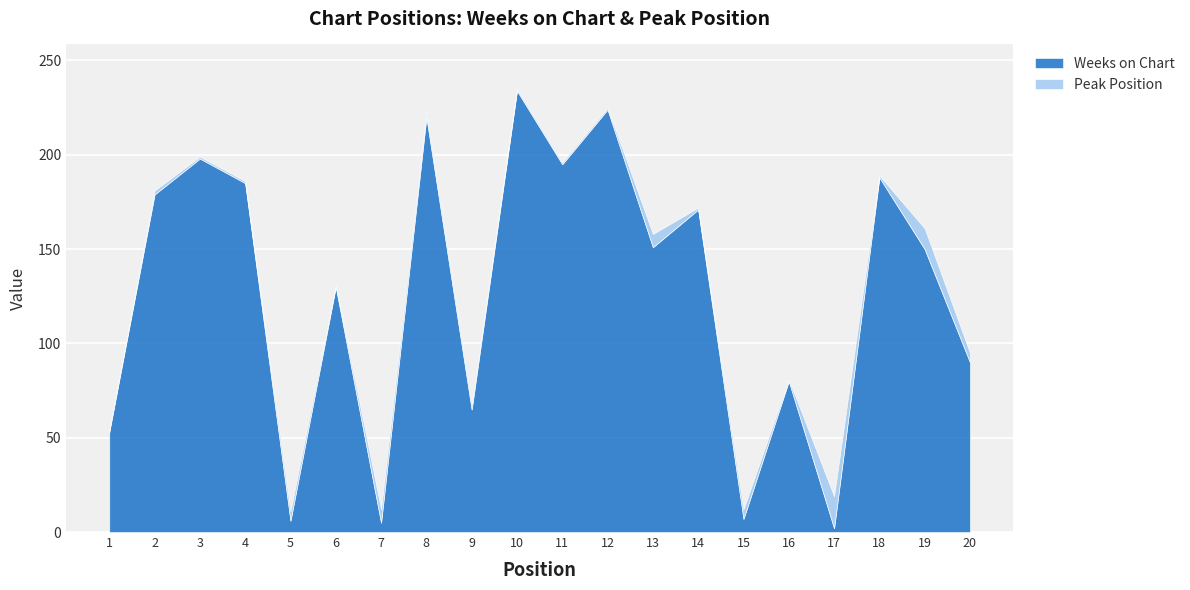

Reading left to right, extract all data points from this chart.

Weeks on Chart: 53	179	198	185	6	130	5	220	65	234	195	224	151	171	7	80	2	188	150	90
Peak Position: 1	2	1	1	5	1	7	3	3	1	1	1	7	1	5	1	17	1	11	5